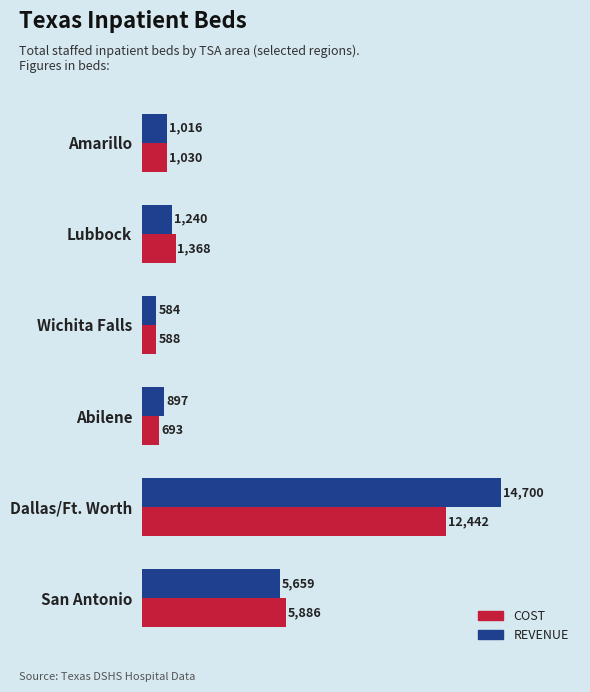

Which series has the largest total across all categories?

REVENUE